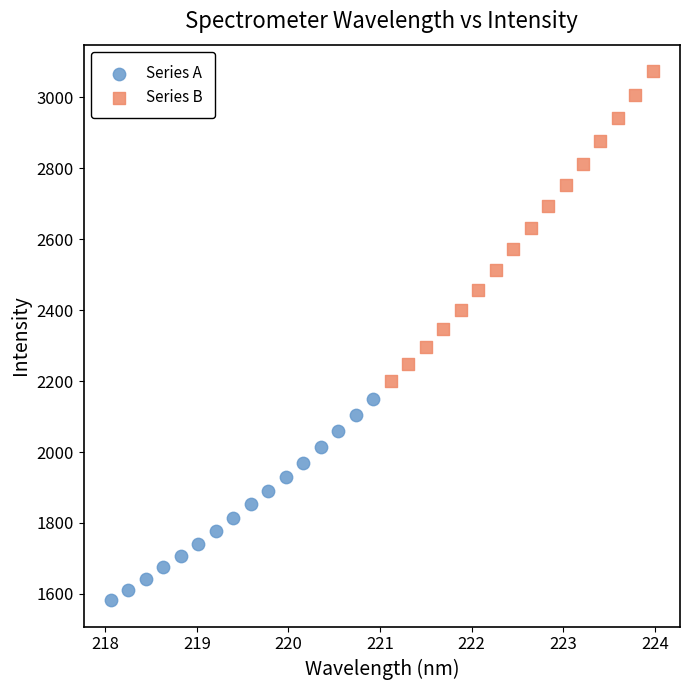

Which series has the largest Y range (max minus min)?

Series B